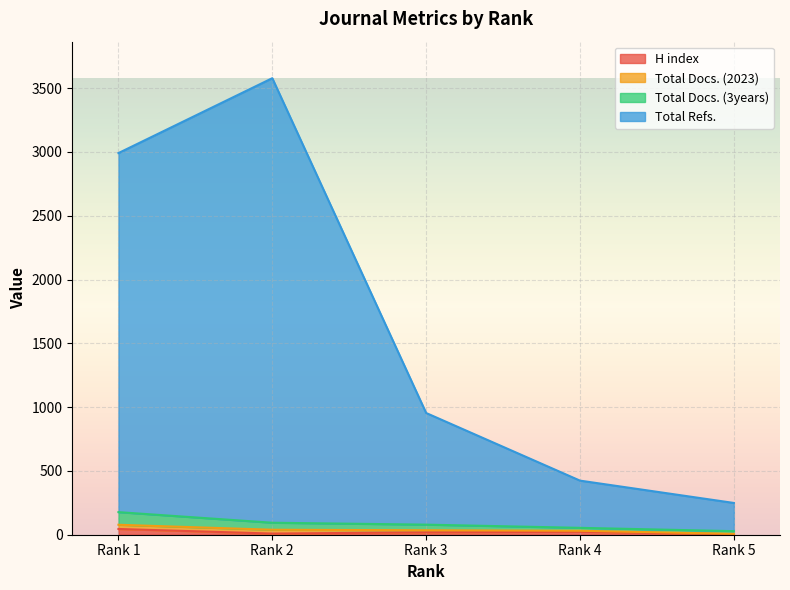

What is the value of the Total Refs. point at the 4th from the left?

424